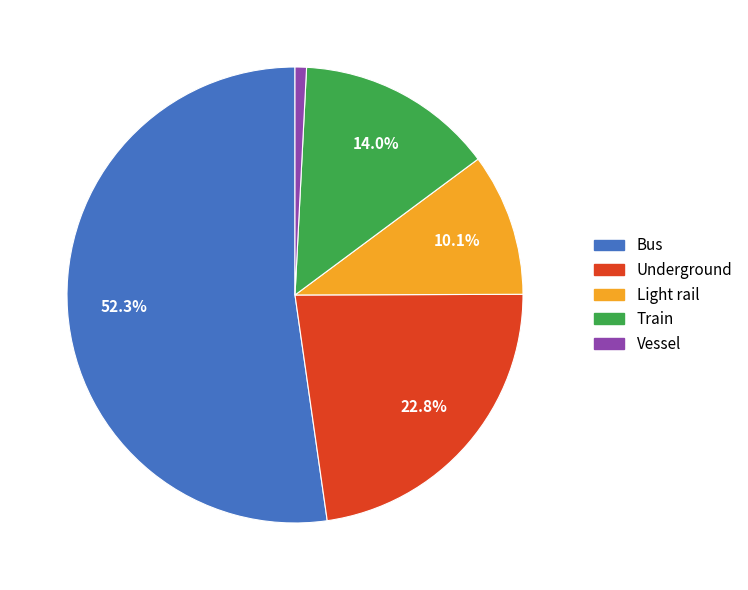

Approximately how many times larger is the value at Light rail compared to Vessel?

12.5